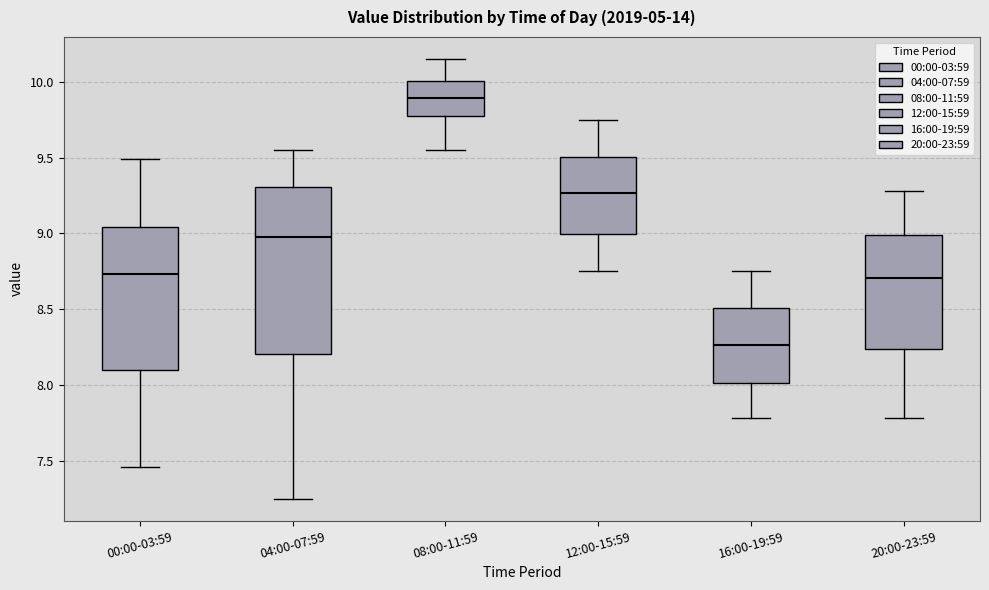

Which box is the tallest, from its lower edge to its upper edge?

04:00-07:59